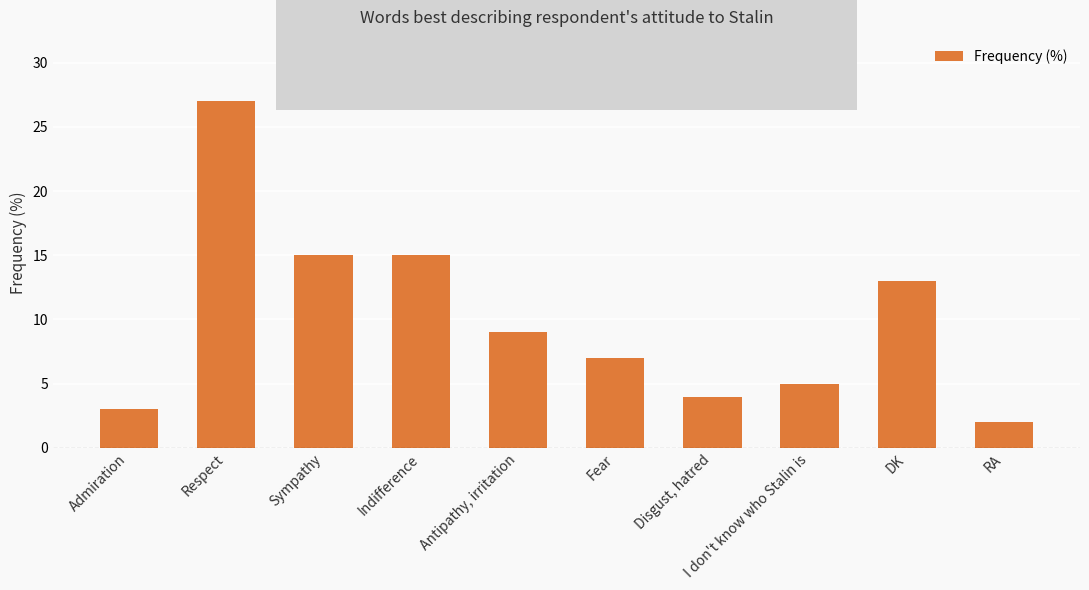

Are the bars grouped side by side (vs. stacked)?

No